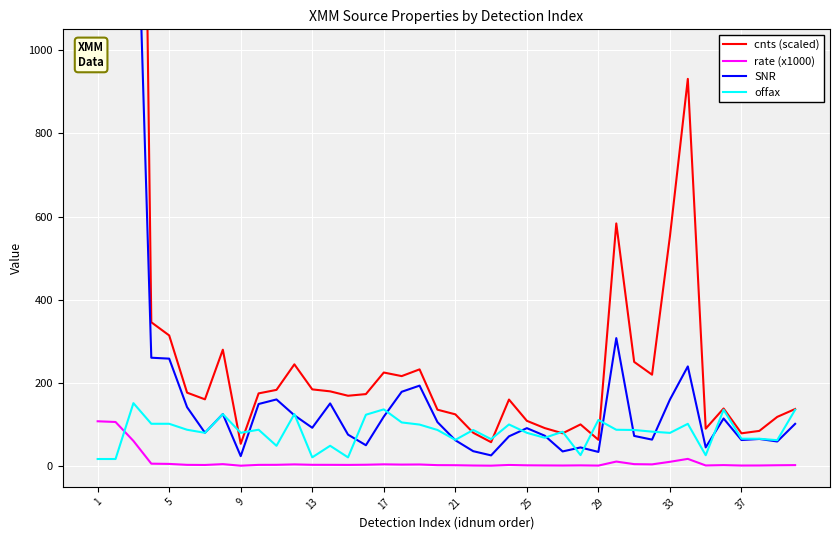

After their last crossing, which series has the higher values: rate (x1000) or offax?

offax